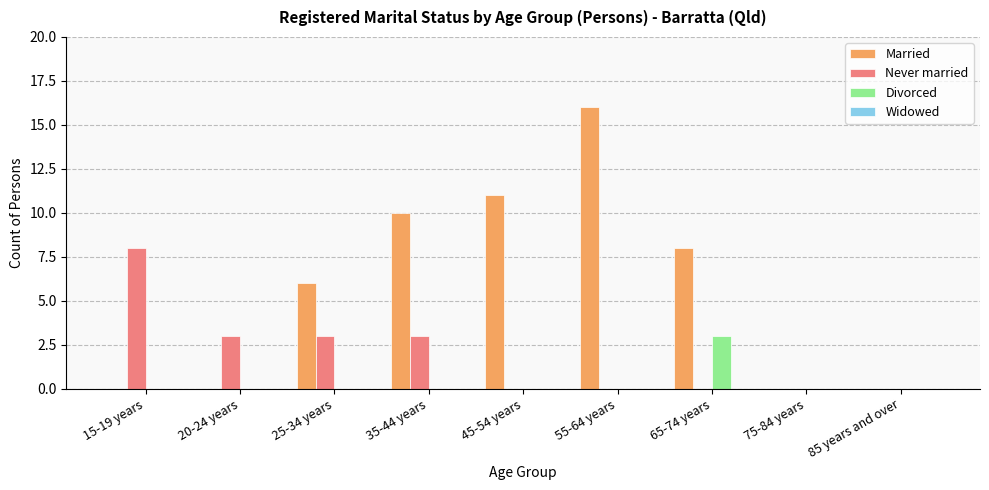

At which category is the sum across all series the highest?

55-64 years